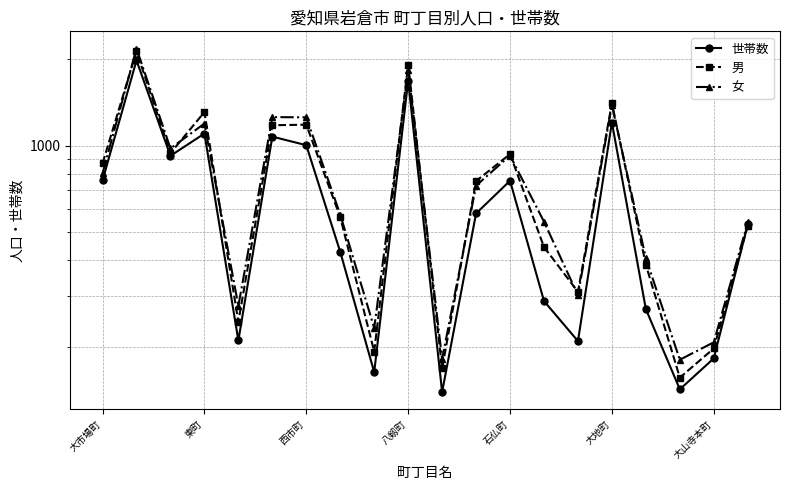

In 世帯数, how many points are higher than both neighbors (excluding endpoints)?

6